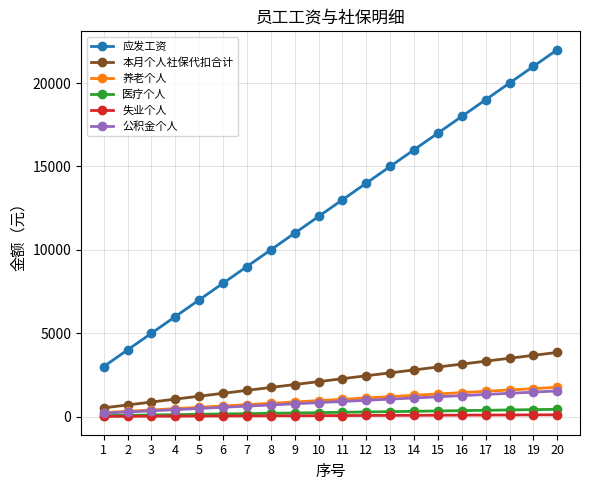

What is the highest value of the 公积金个人 series?

1540